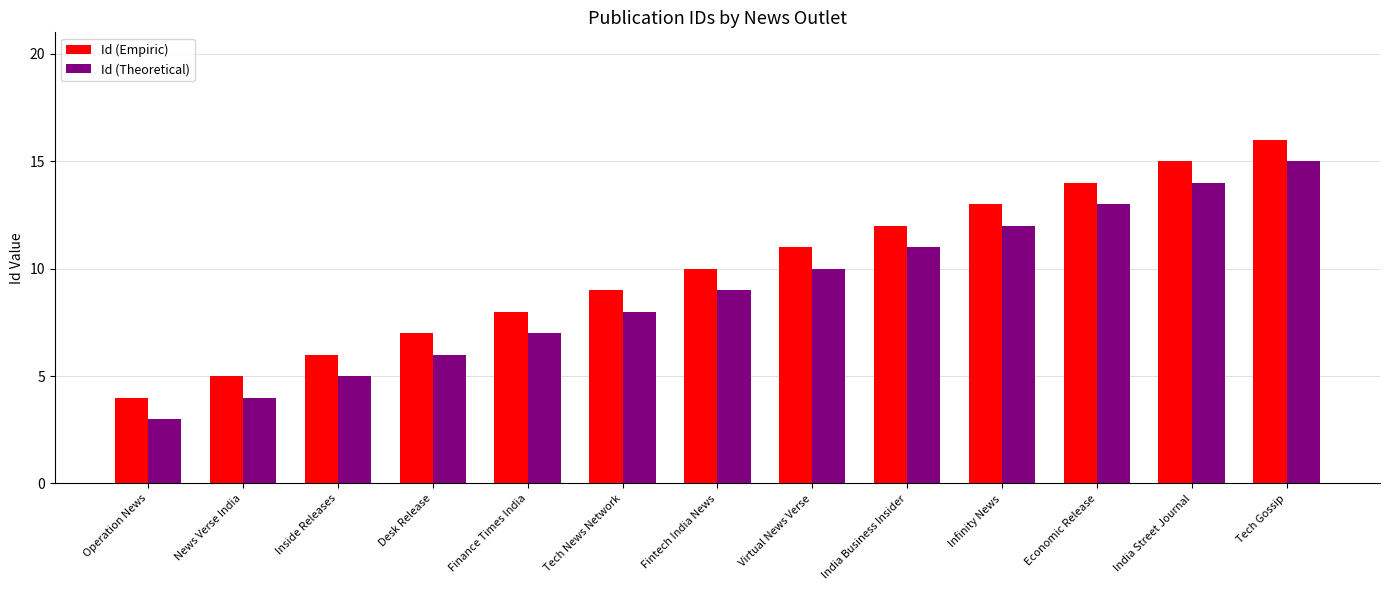

At India Business Insider, list the series in order from smallest to largest.

Id (Theoretical), Id (Empiric)